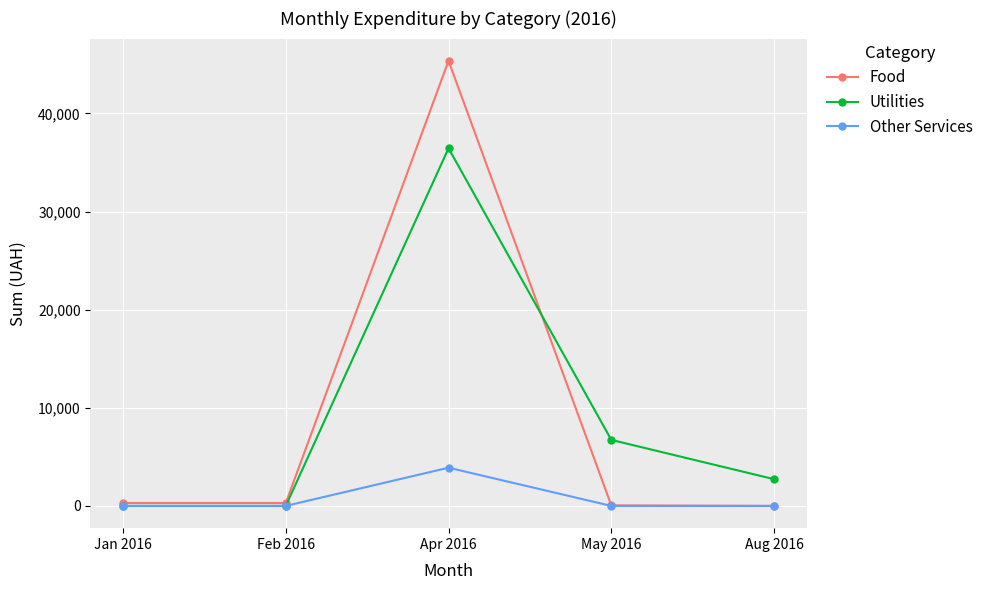

True or false: Utilities has more than 2 points higher than both neighbors.

False